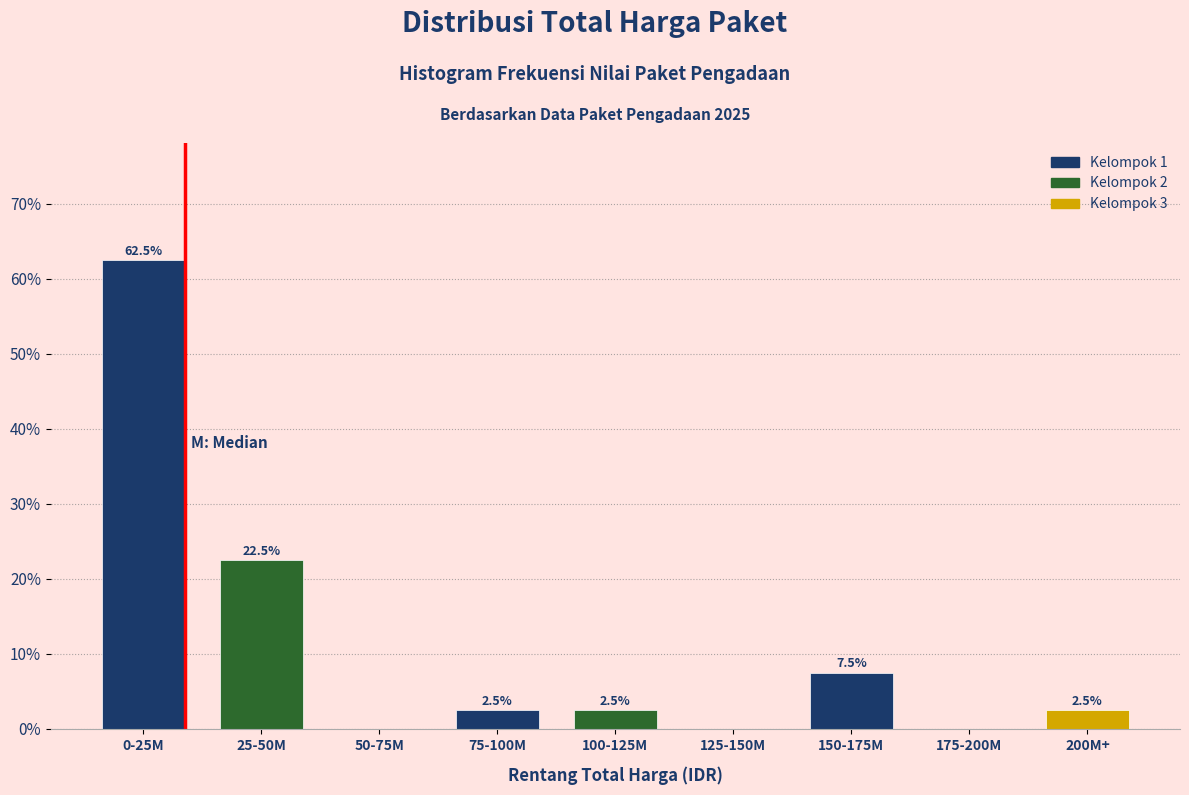

Reading left to right, transcribe all the data shown in this chart.

0-25M=62.5	25-50M=22.5	50-75M=0.0	75-100M=2.5	100-125M=2.5	125-150M=0.0	150-175M=7.5	175-200M=0.0	200M+=2.5